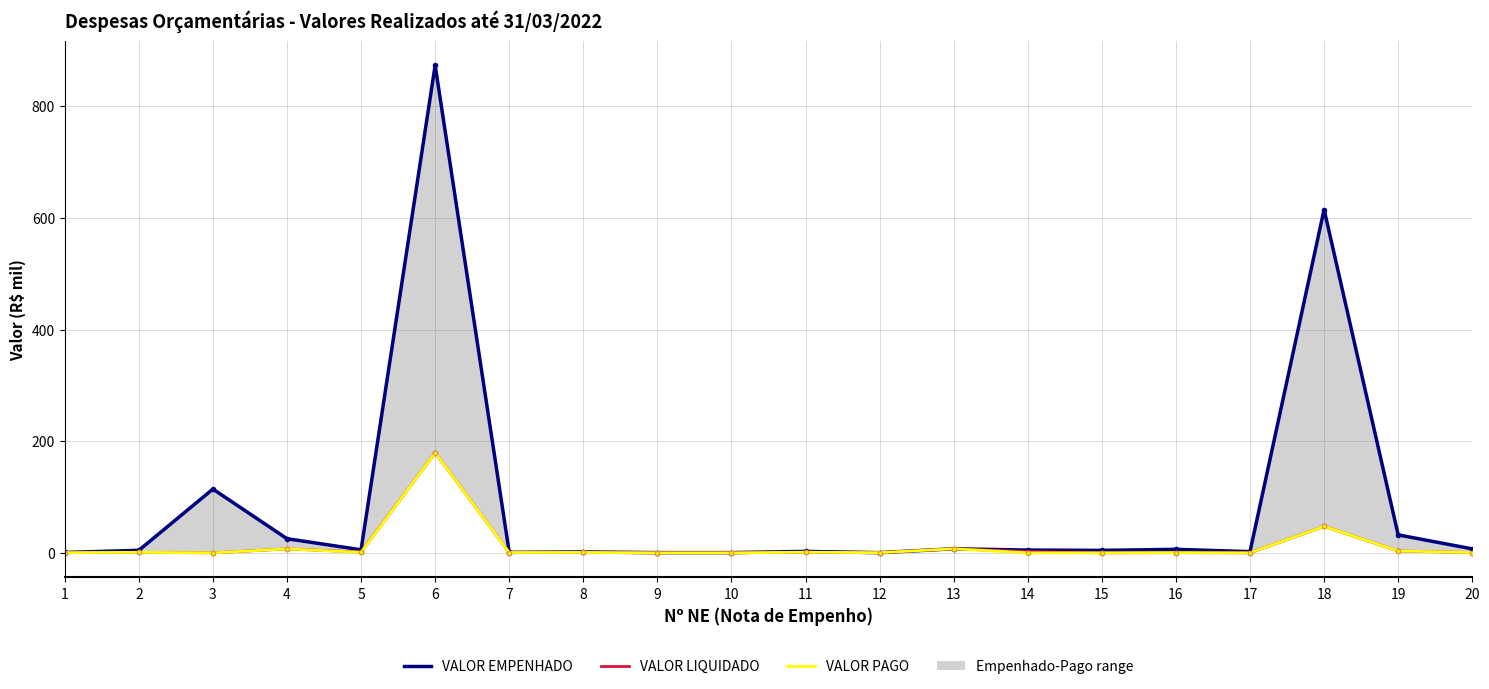

What is the difference between the VALOR PAGO values at 9 and 4?

7.1